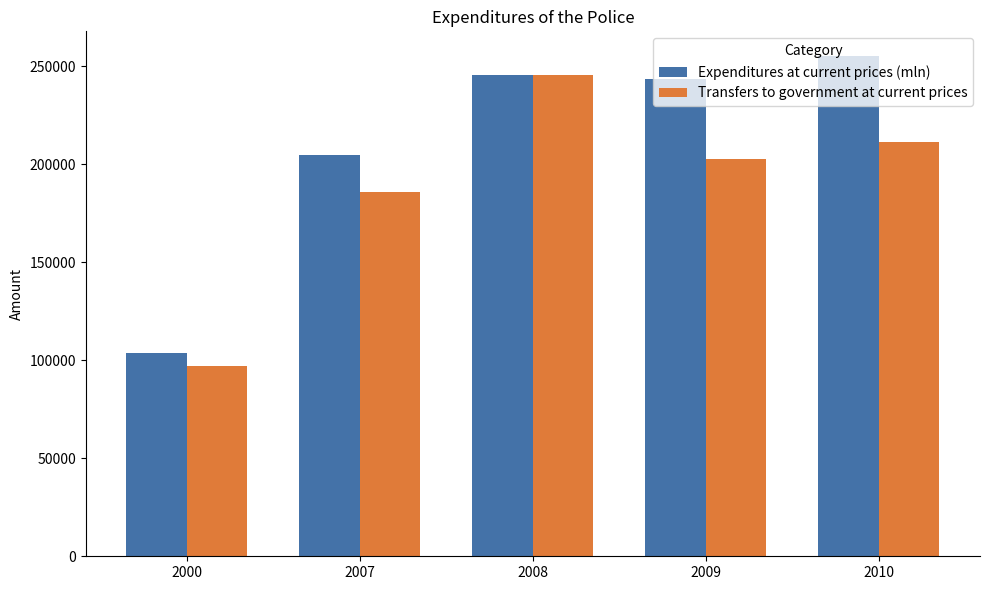

How many bars are there in total?

10